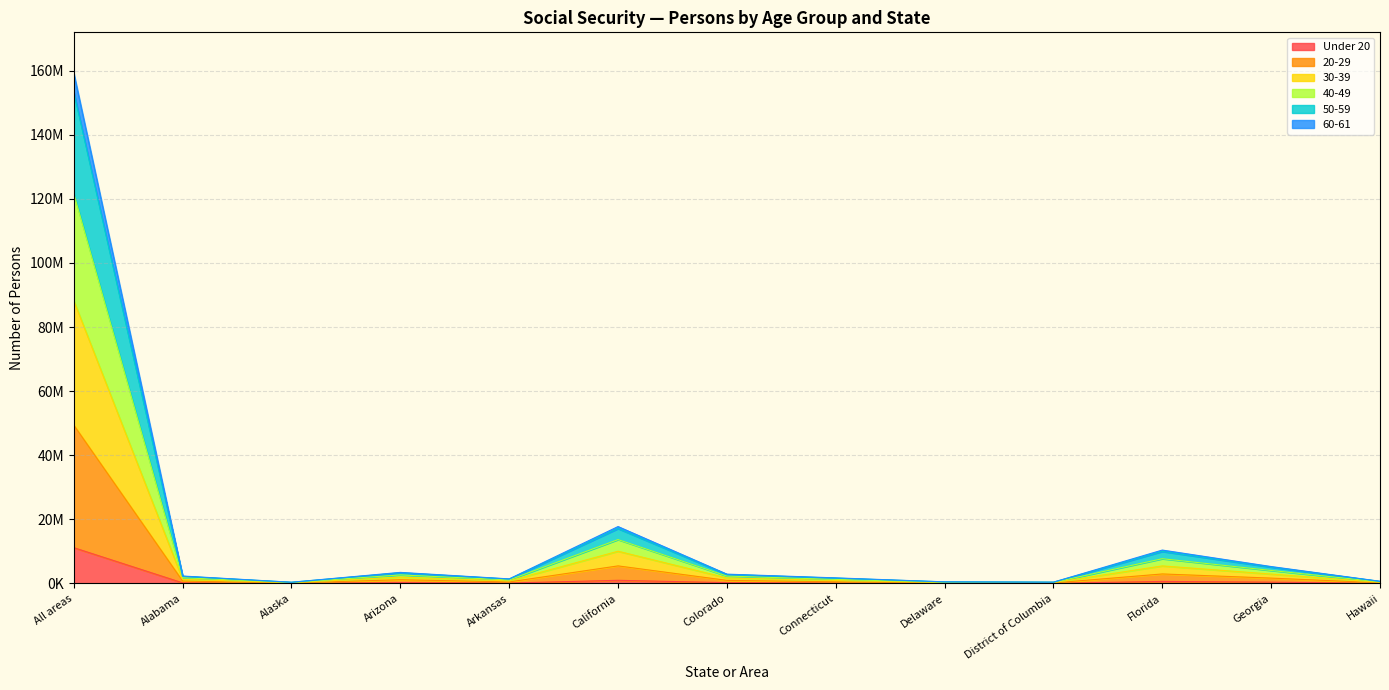

How many lines are shown in the chart?

6